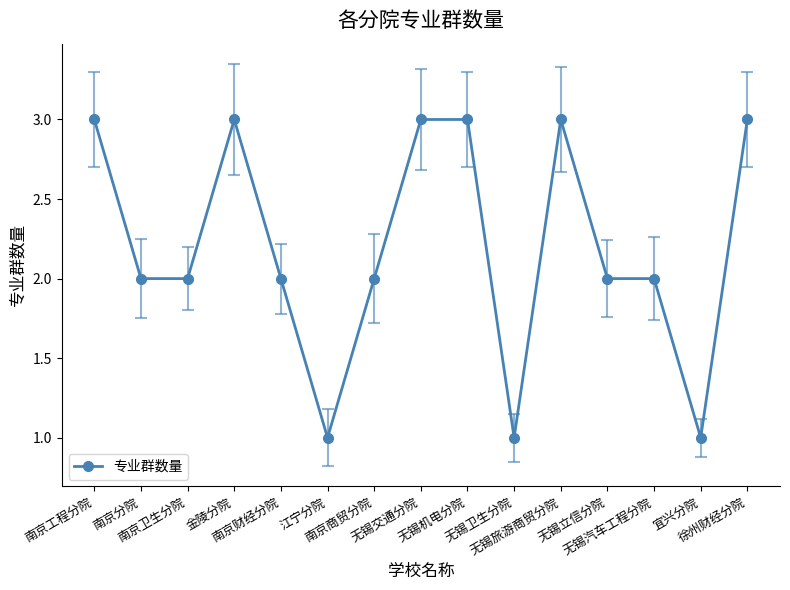

What is the smallest value displayed?

1